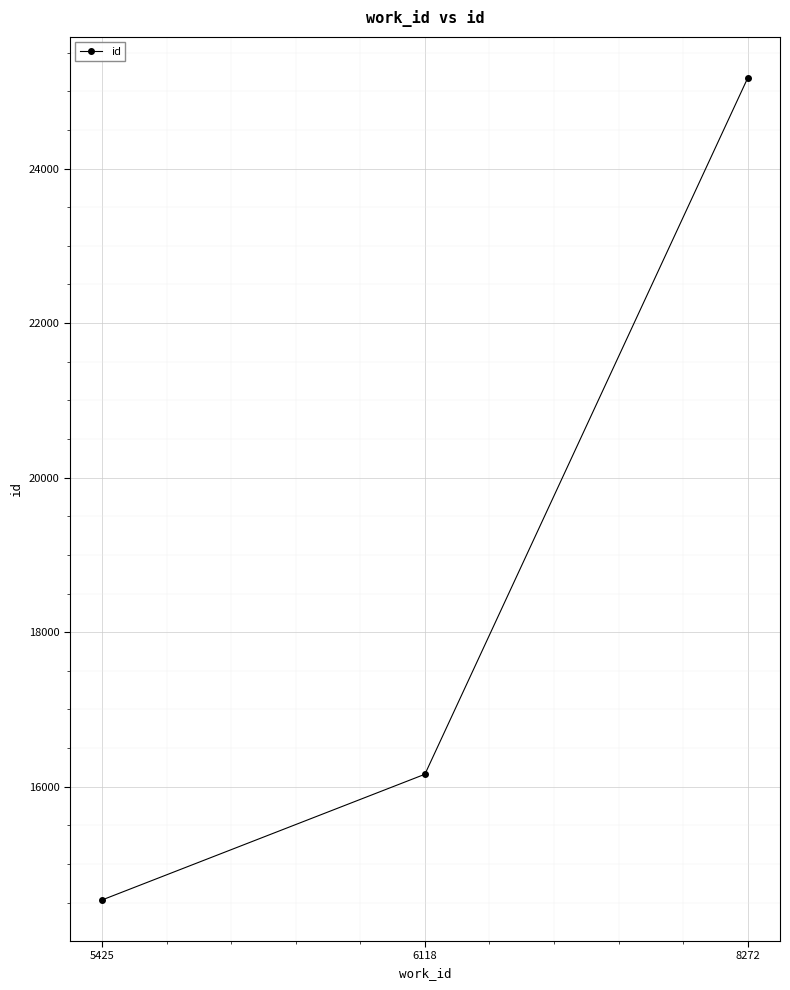

What is the difference between the values at 6118 and 5425?

1627